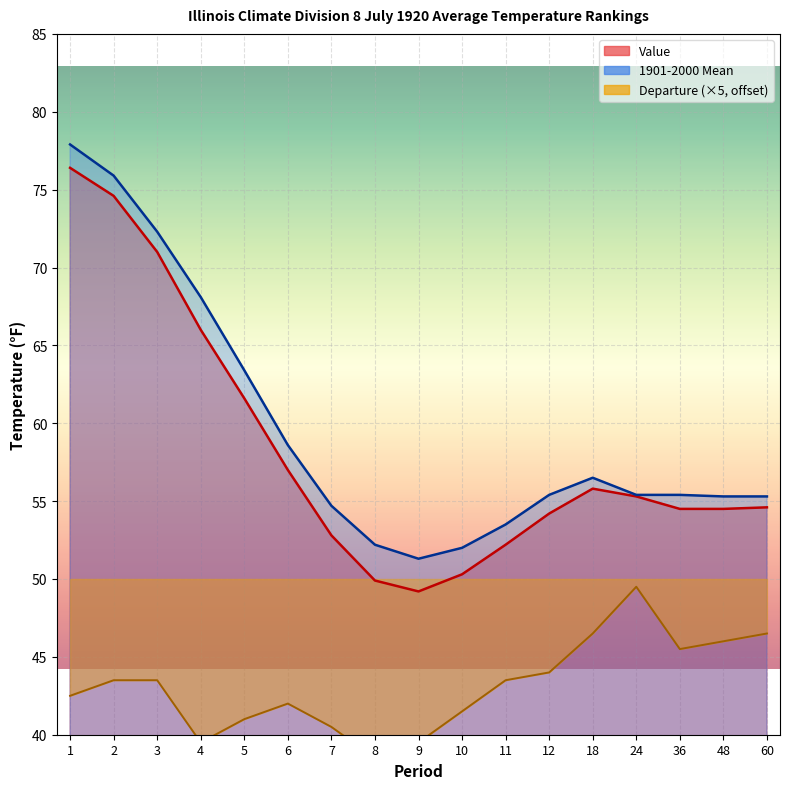

Which series changed the most between 6 and 9?

Value